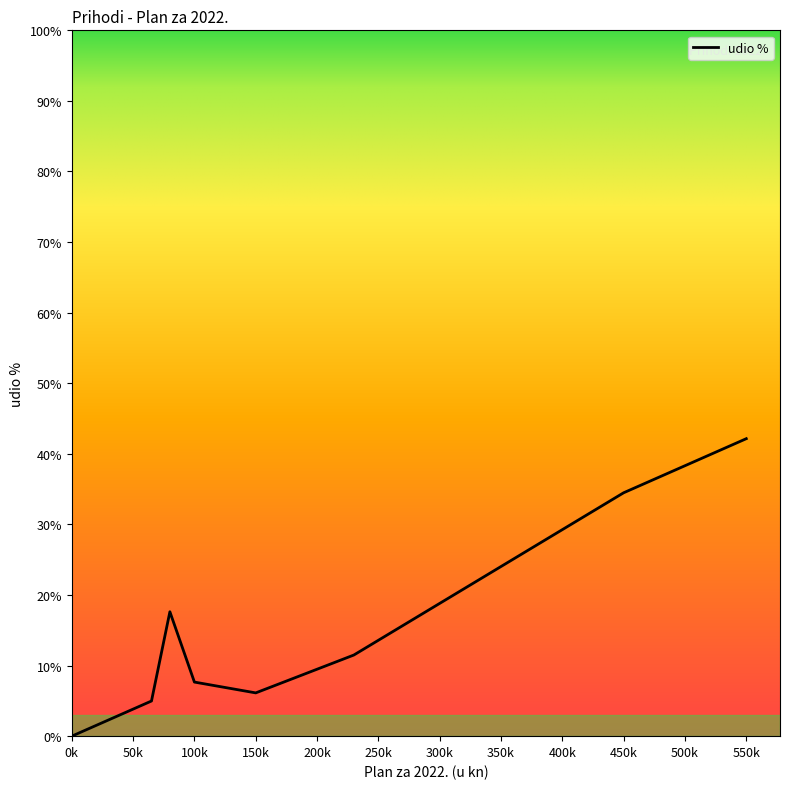

What is the greatest value displayed?

42.1